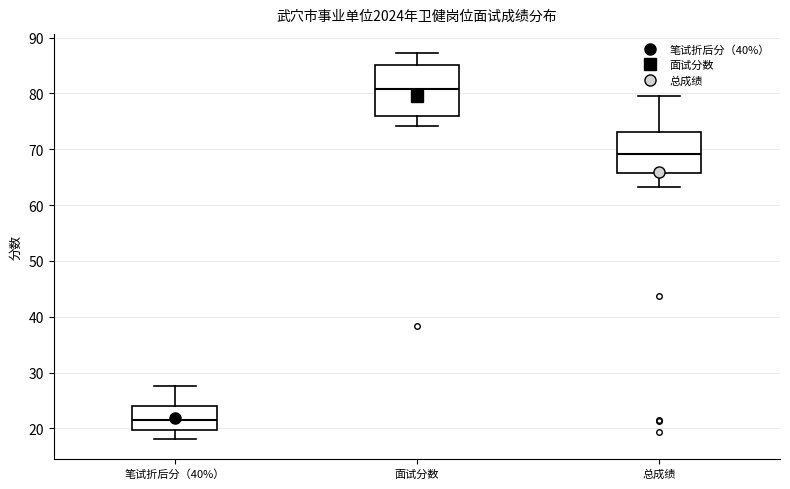

Reading left to right, transcribe this box plot: for each box, give where its median line is, the range the box spans, and where its two whiskers end, as read against the y-axis. The values are not printed on the chart, so give them approximately, as read against the axis.

笔试折后分（40%）: median 22, box 20 to 24, whiskers 18 to 28
面试分数: median 81, box 76 to 85, whiskers 74 to 87
总成绩: median 69, box 66 to 73, whiskers 63 to 80